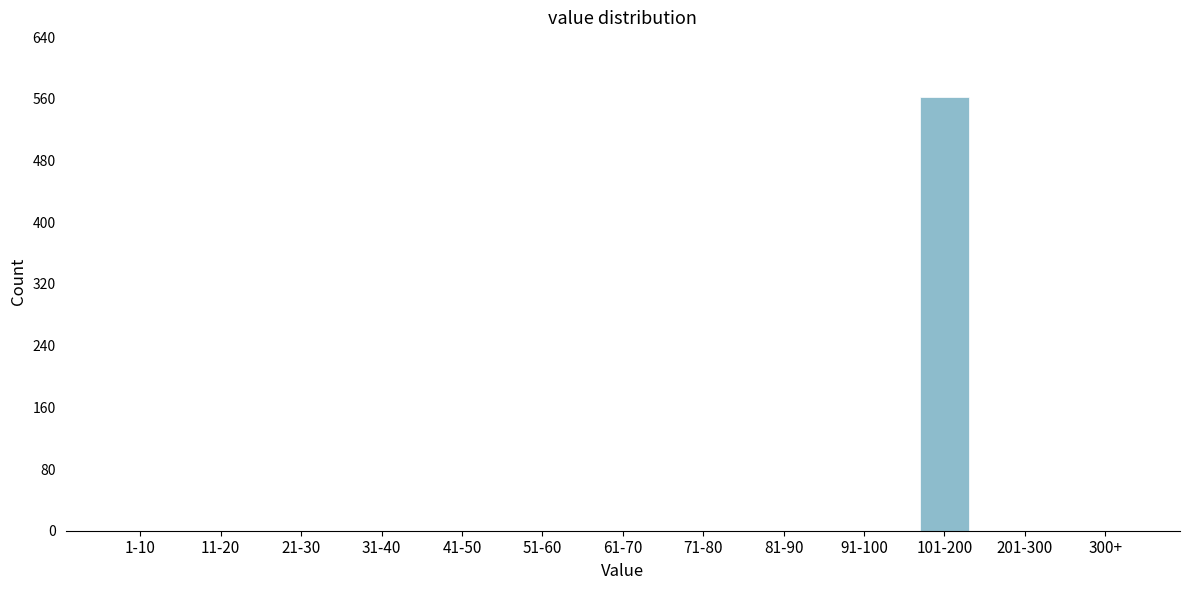

Reading left to right, transcribe all the data shown in this chart.

1-10=0	11-20=0	21-30=0	31-40=0	41-50=0	51-60=0	61-70=0	71-80=0	81-90=0	91-100=0	101-200=562	201-300=0	300+=0